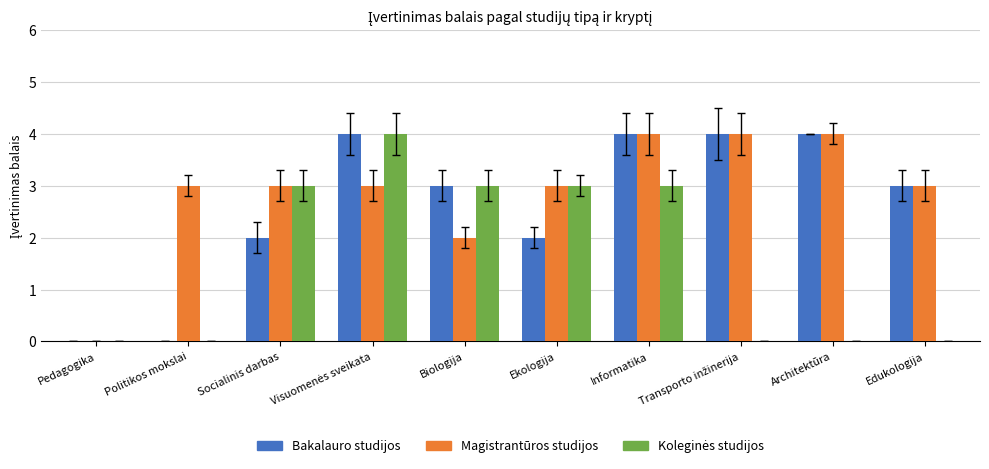

Which series has the largest total across all categories?

Magistrantūros studijos